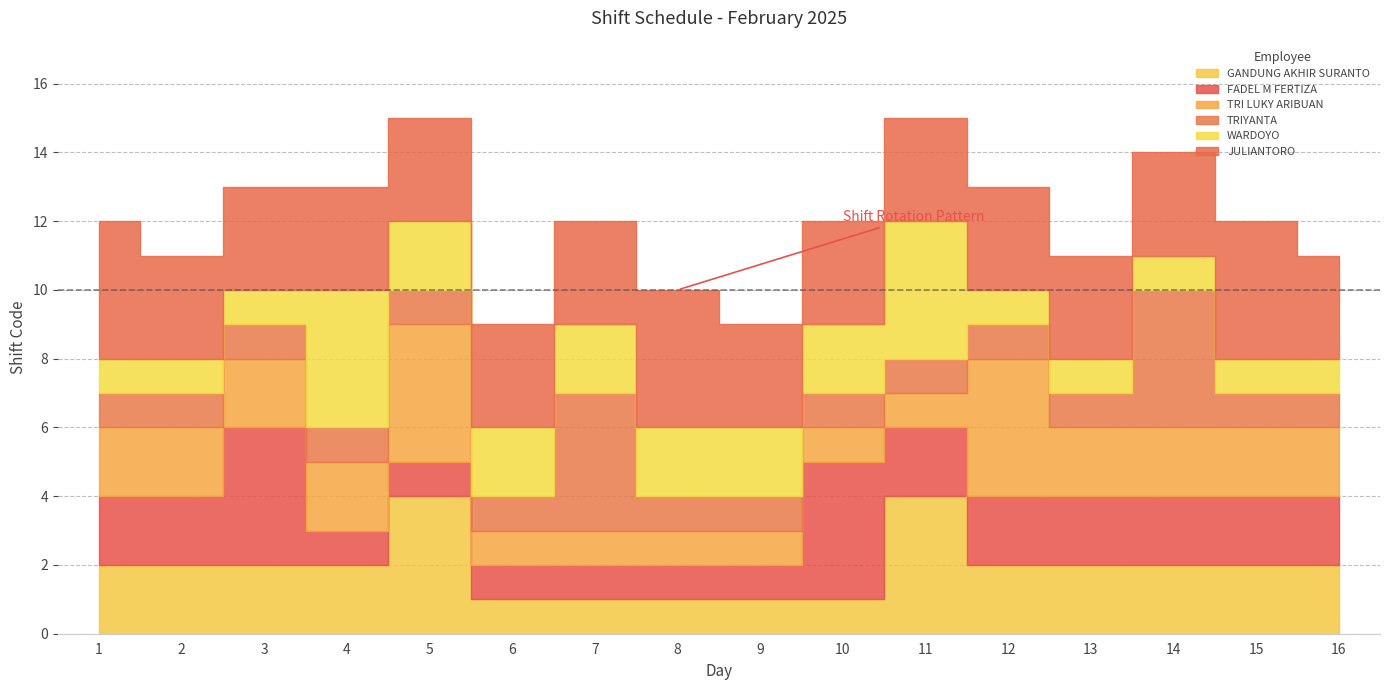

The GANDUNG AKHIR SURANTO series shows 3 at 16. True or false?

False